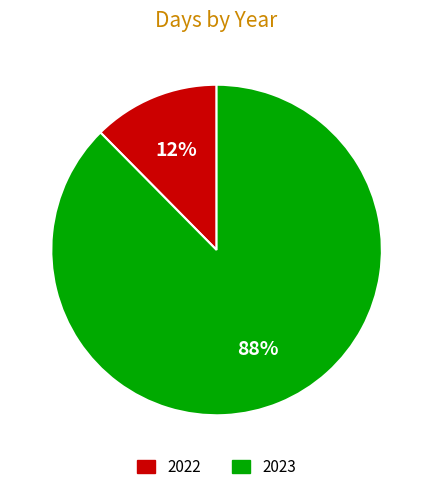

Rank the categories by value from lowest to highest.

2022, 2023